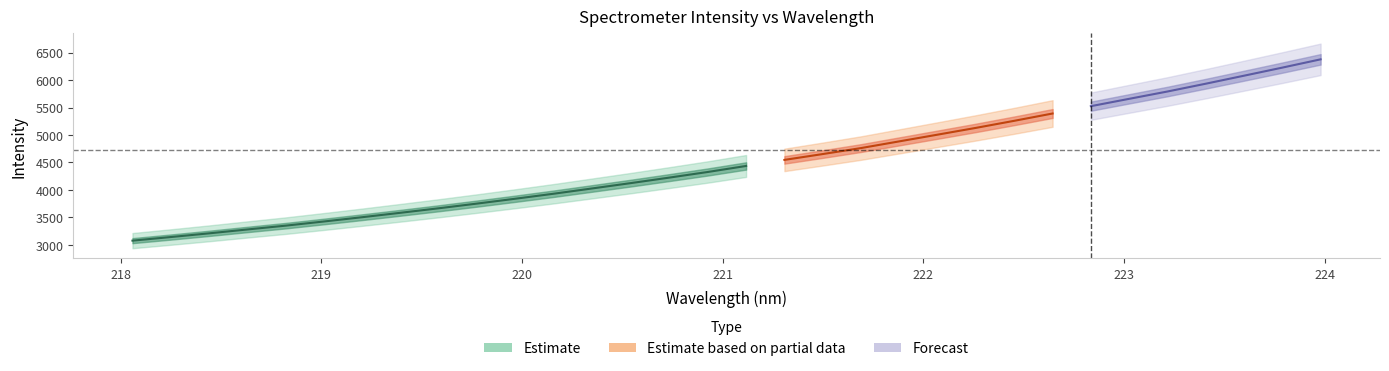

What is the label of the 9th point from the right?

222.4538